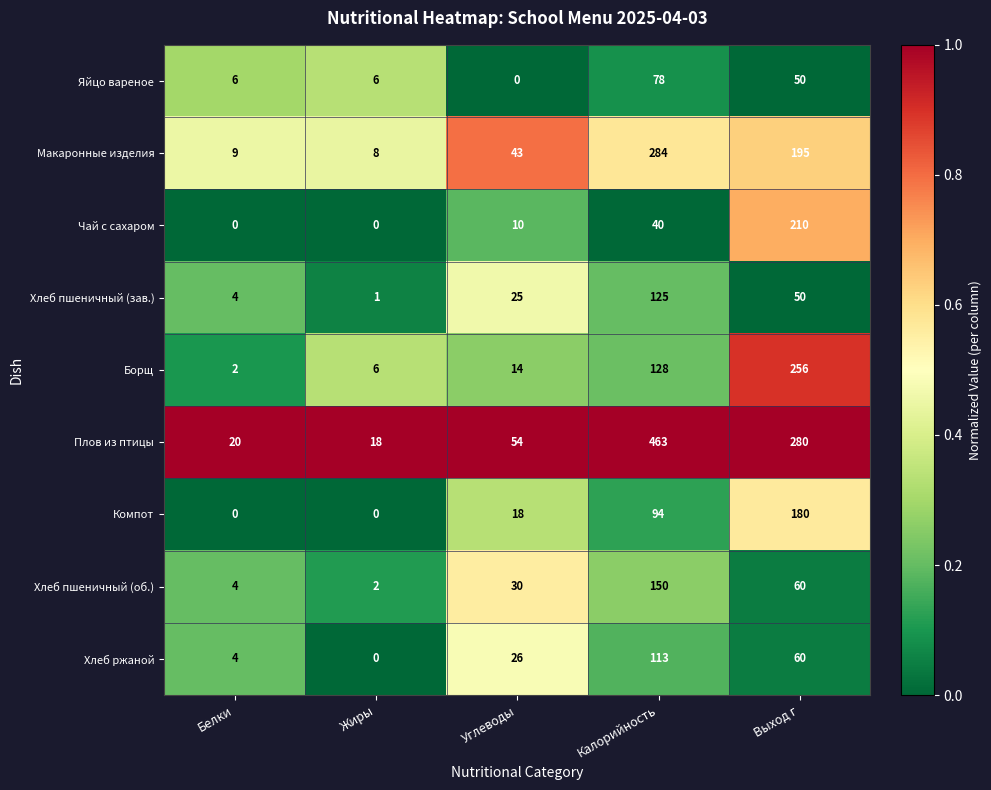

At which category is the sum across all series the highest?

Калорийность